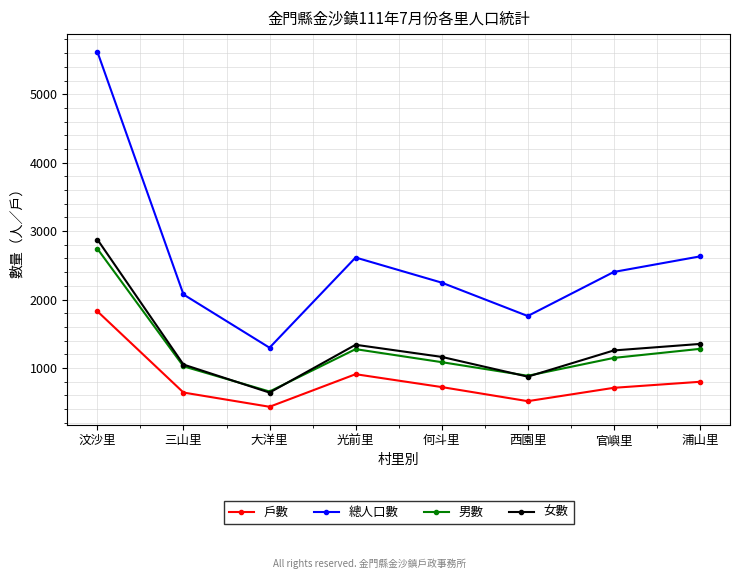

What is the label of the 6th point from the left?

西園里